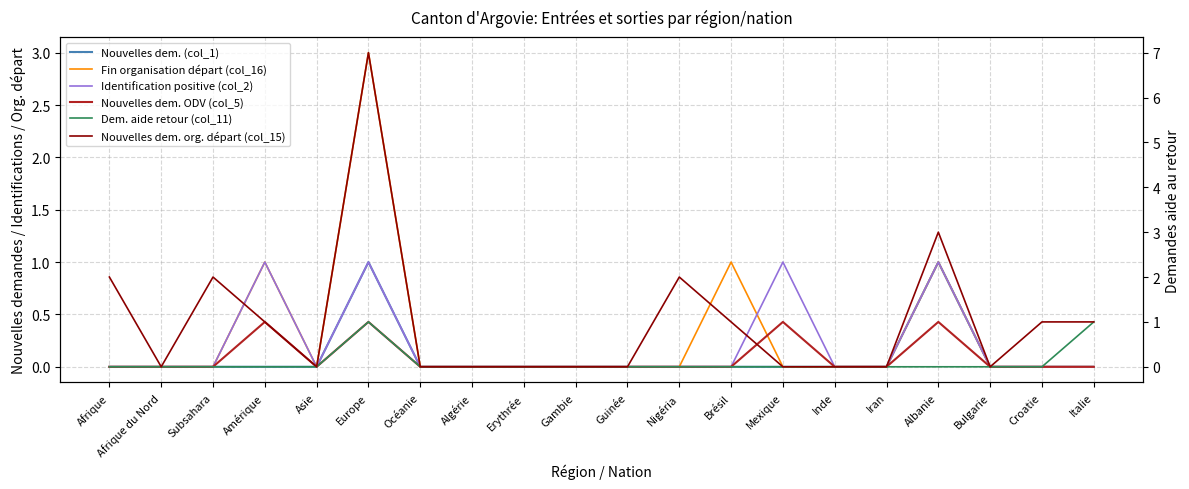

Which series has the widest spread of values?

Nouvelles dem. org. départ (col_15)